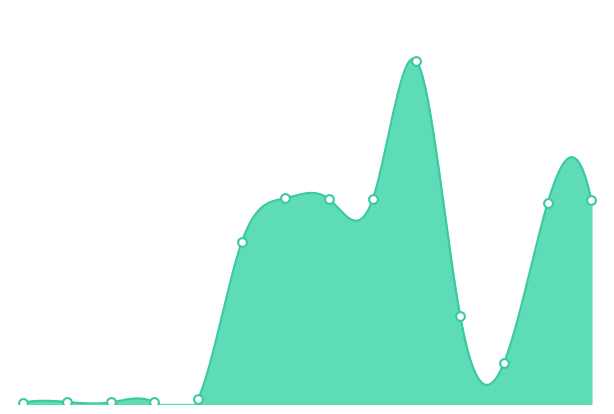

What is the ratio of the value at 12 to the value at 2?

122.1